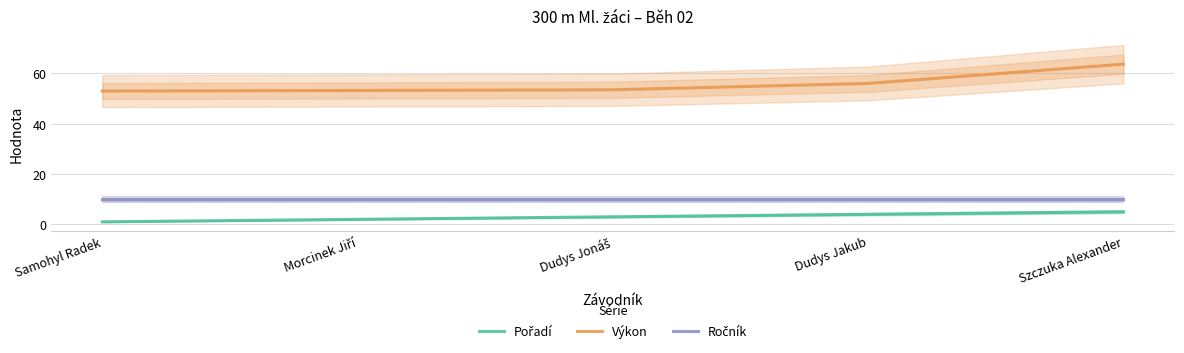

Which series has the largest total across all categories?

Výkon